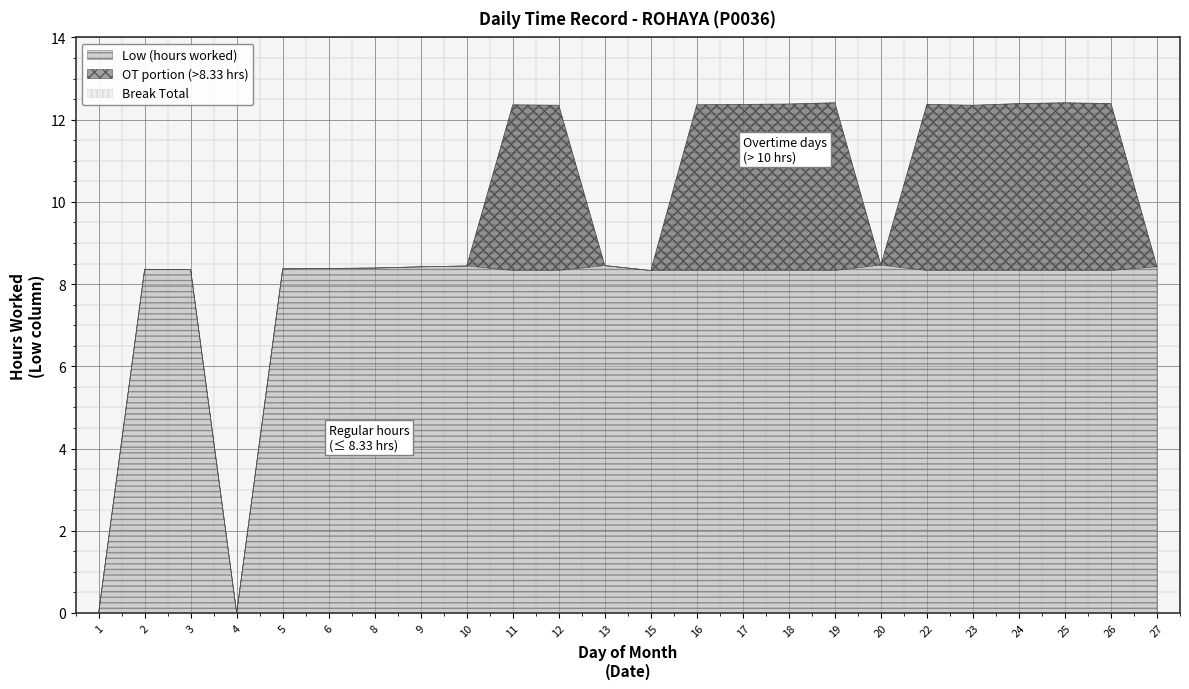

Rank the categories by Break Total value from lowest to highest.

1, 2, 3, 4, 5, 6, 8, 9, 10, 11, 12, 13, 15, 16, 17, 18, 19, 20, 22, 23, 24, 25, 26, 27